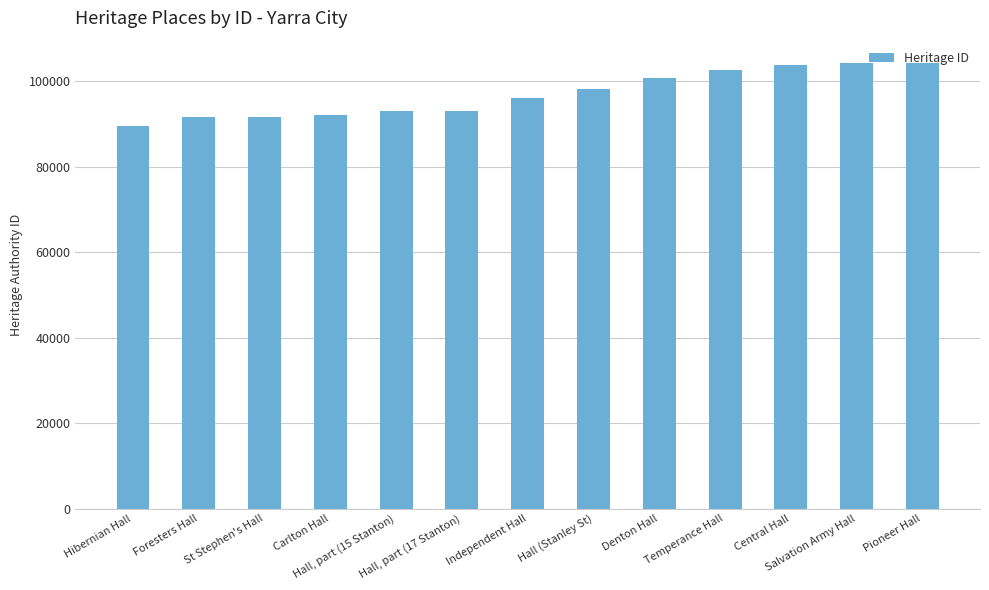

What is the smallest value displayed?

89451